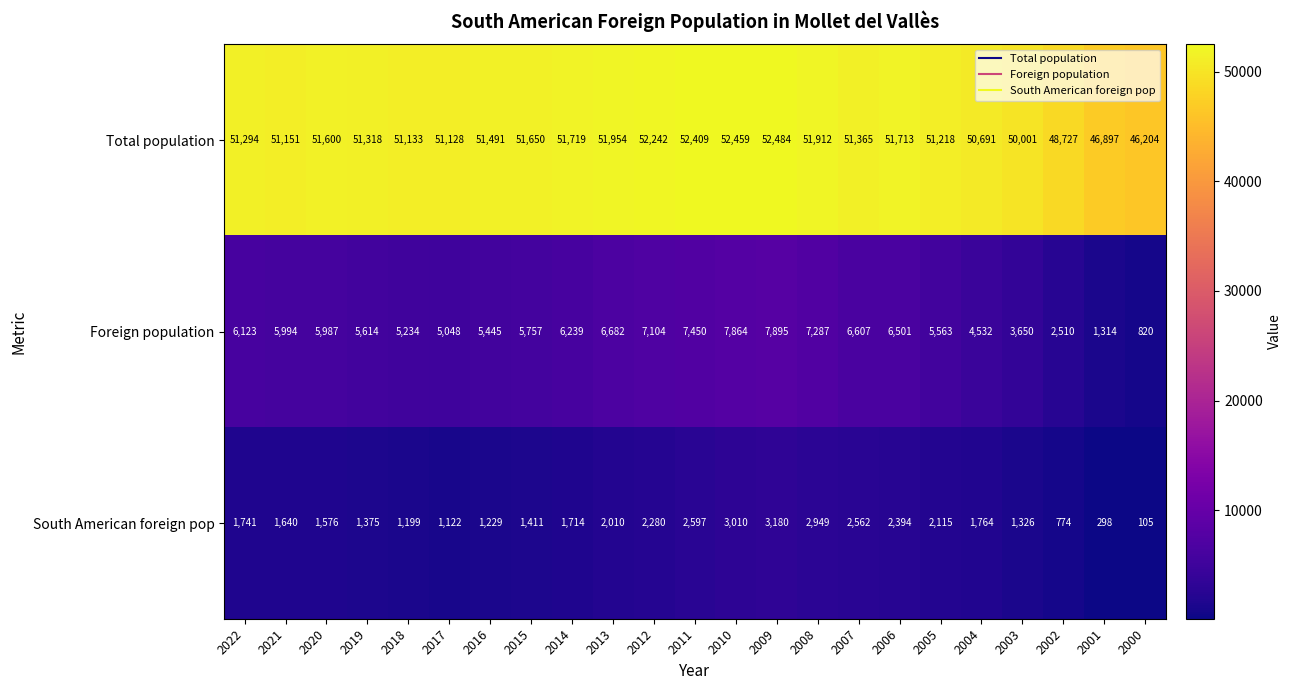

Which series changed the most between 2013 and 2002?

Foreign population